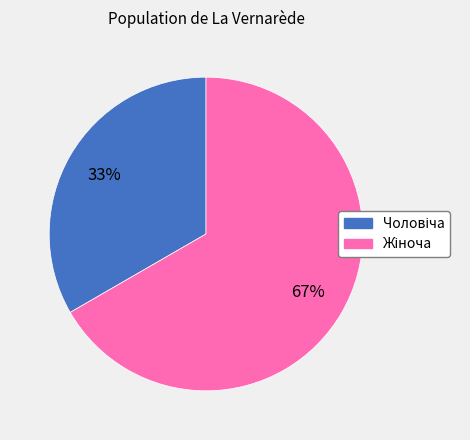

To the nearest percent, what is the average slice percentage?

50%